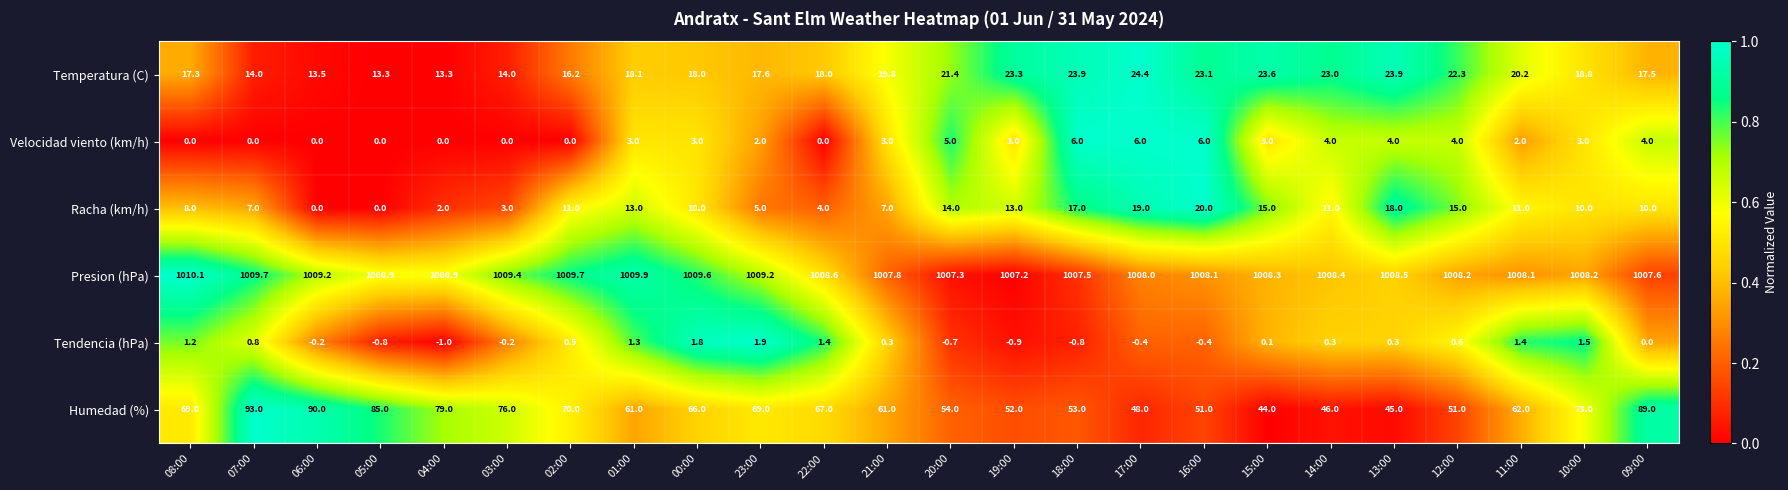

Which series has the widest spread of values?

Humedad (%)